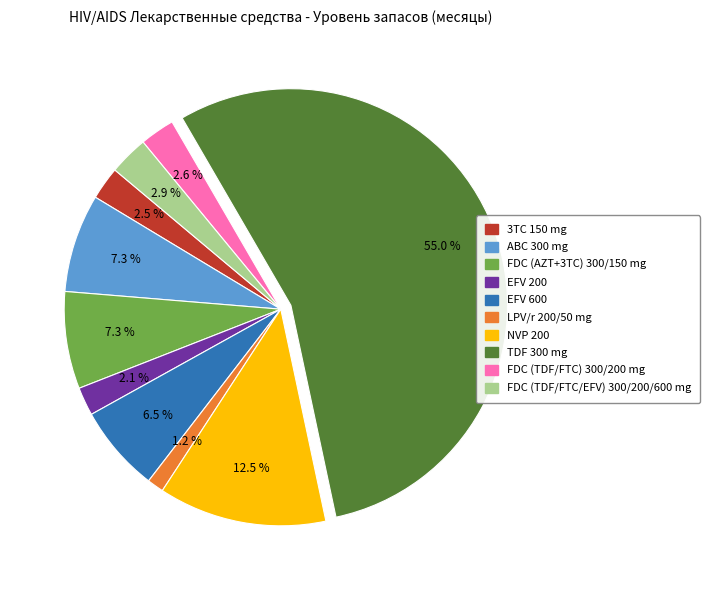

How much of the chart is everything except FDC (TDF/FTC) 300/200 mg?

97.4%